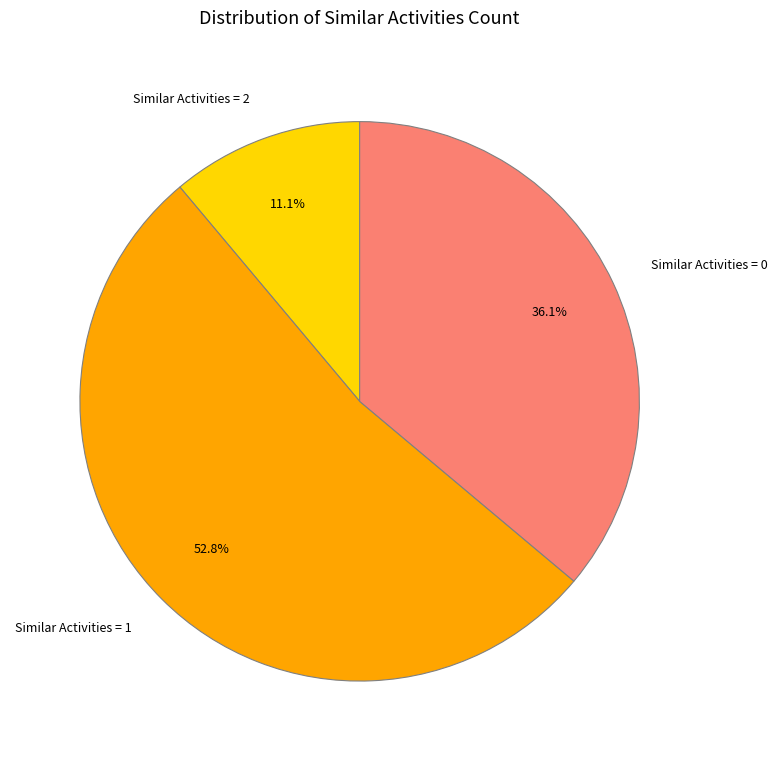

What percentage do Similar Activities = 0 and Similar Activities = 1 together represent?

88.9%